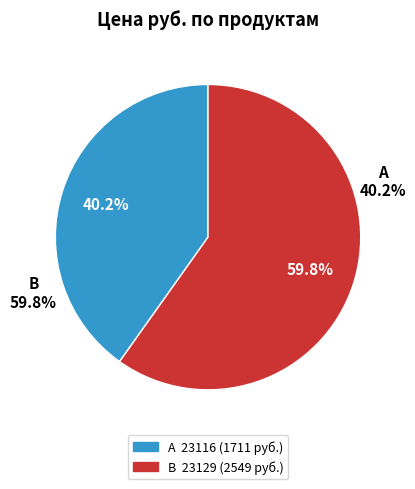

What percentage is the 23129 slice, to the nearest percent?

60%